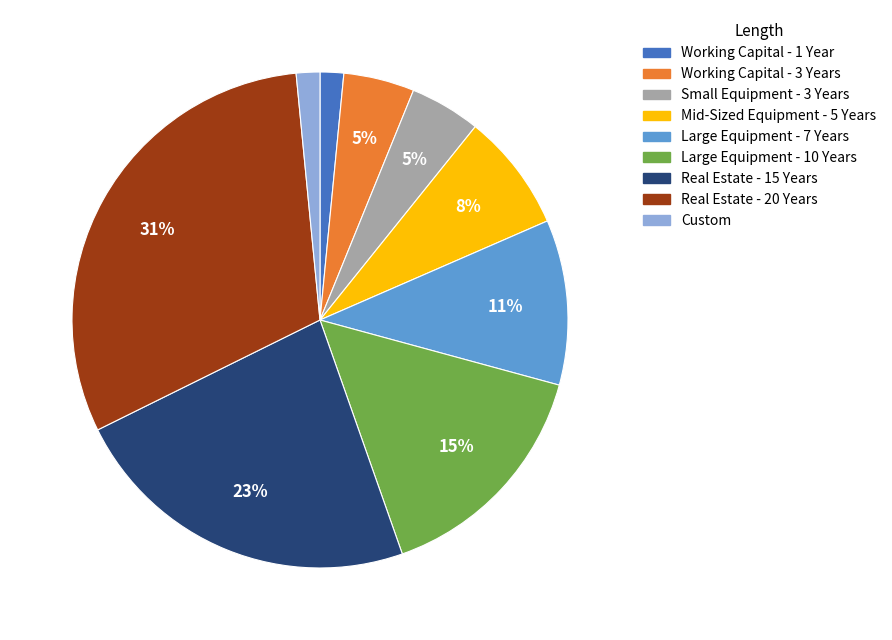

What is the largest slice in the pie chart?

Real Estate - 20 Years